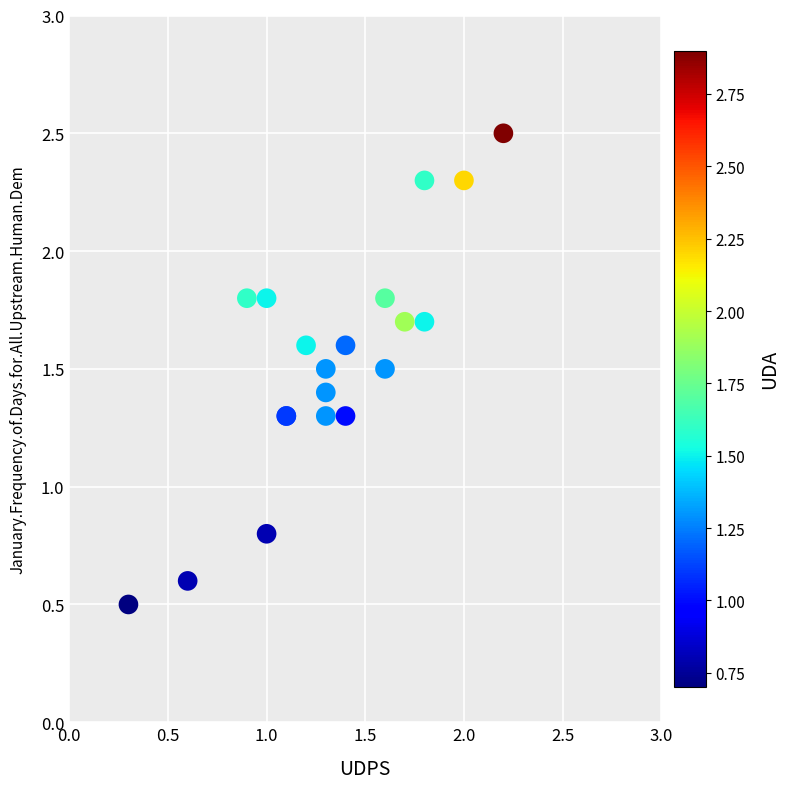

What Y value in the scatter plot is closest to 1?

0.8